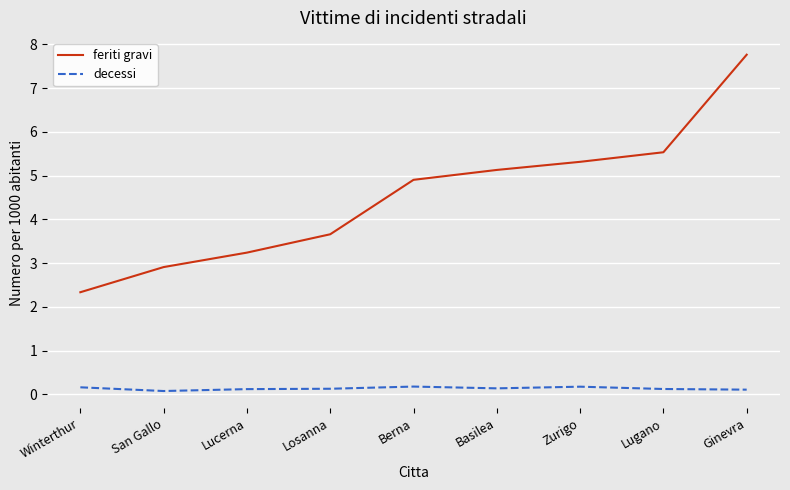

Is this an area chart (filled region under the line)?

No